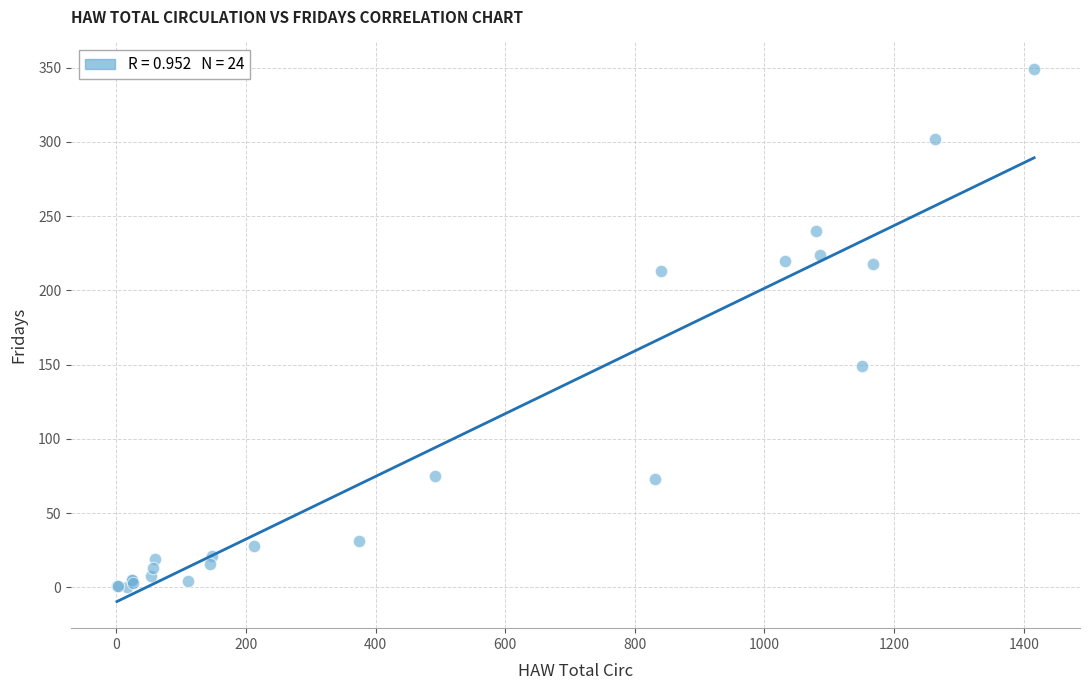

What Y value in the scatter plot is closest to 174?

149